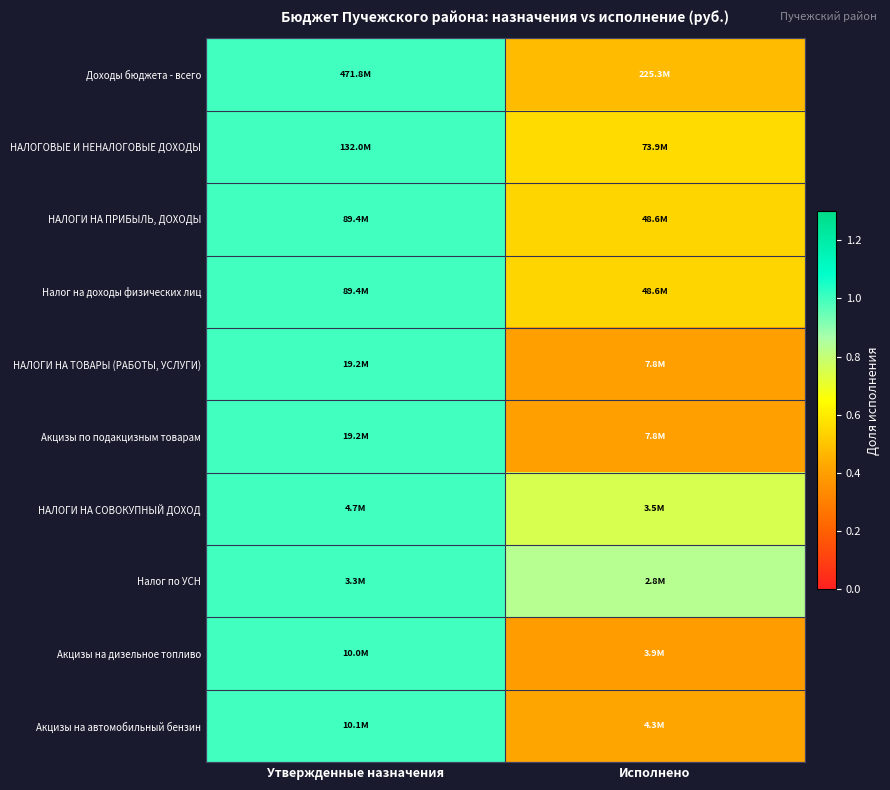

At which category does the chart reach its peak across all series?

Утвержденные назначения